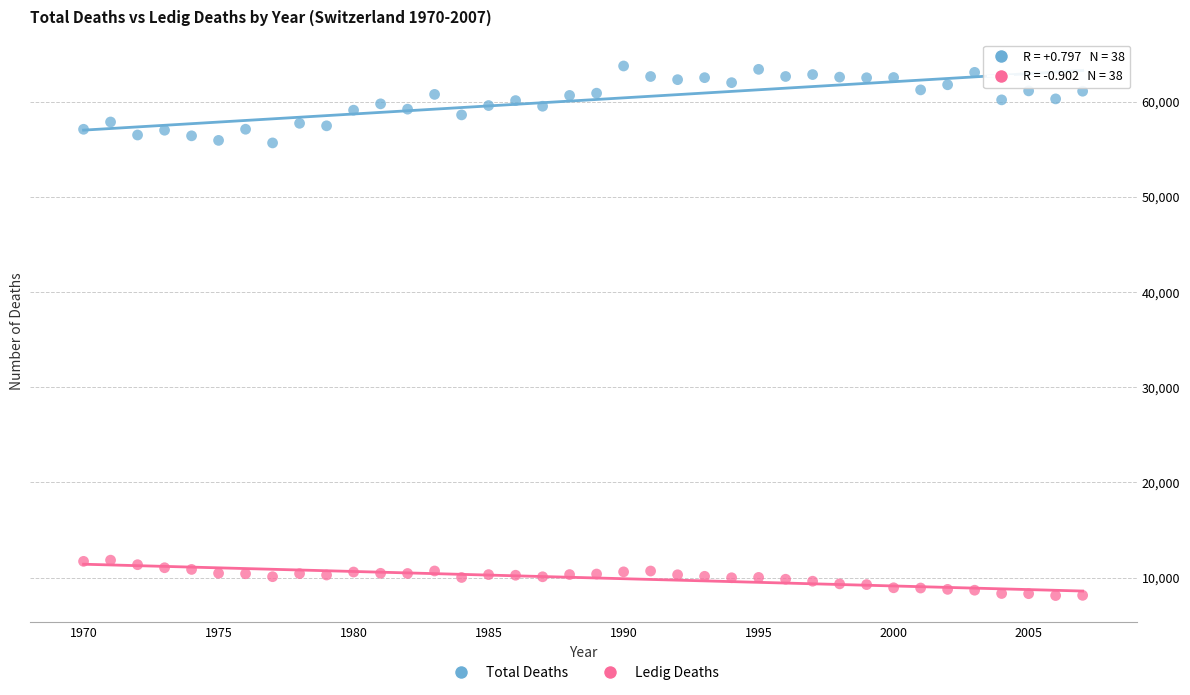

Which series has the largest Y range (max minus min)?

Total Deaths